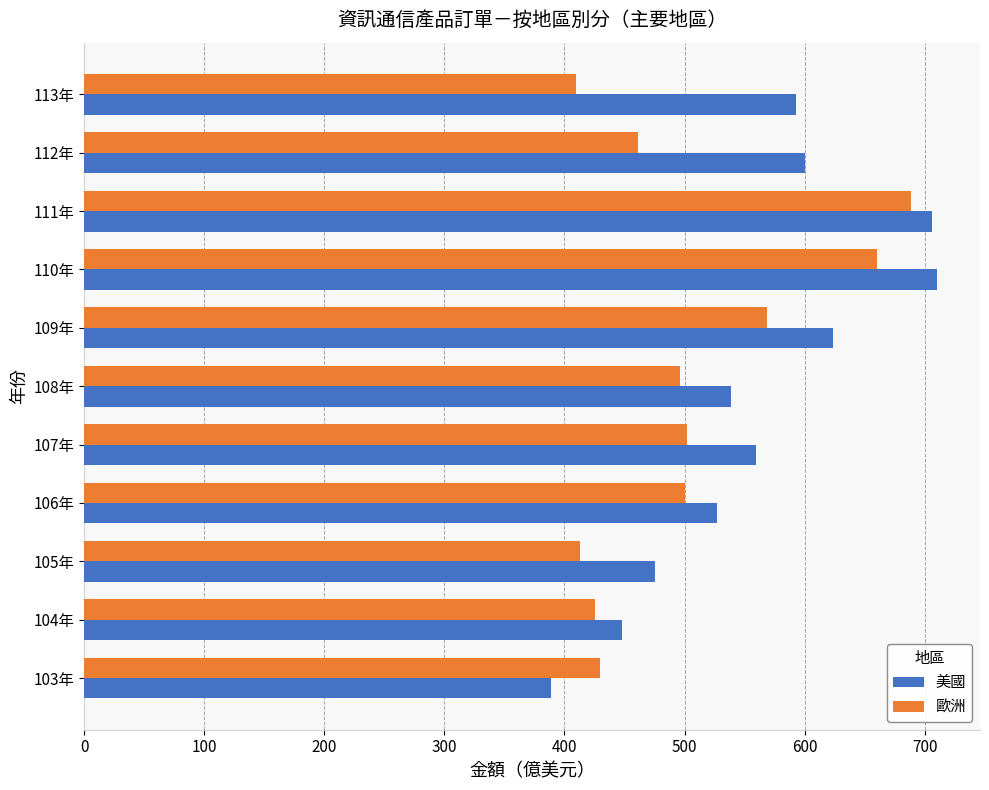

Which series has the widest spread of values?

美國